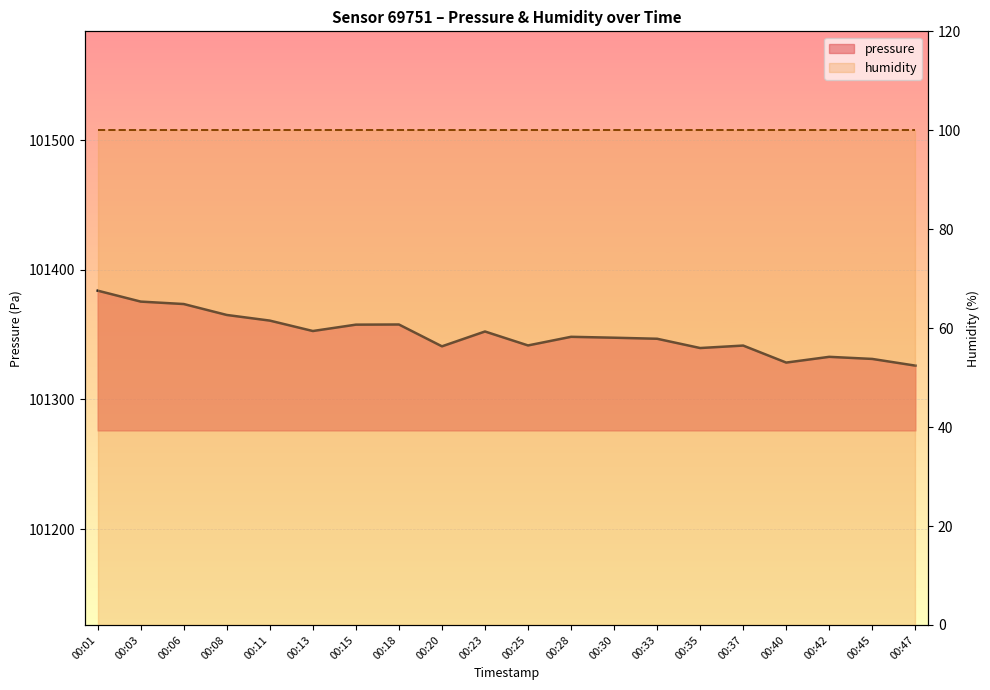

What is the minimum value shown in the chart?

100.0